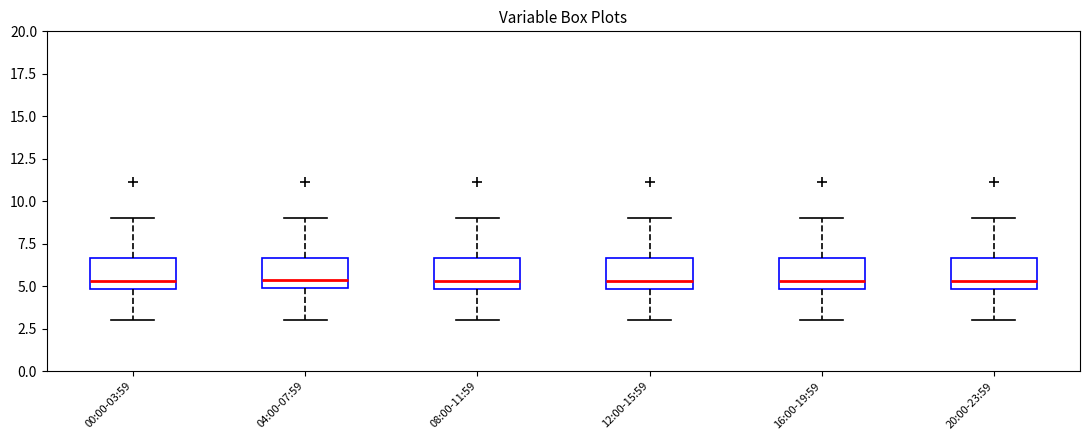

Reading left to right, transcribe this box plot: for each box, give where its median line is, the range the box spans, and where its two whiskers end, as read against the y-axis. The values are not printed on the chart, so give them approximately, as read against the axis.

00:00-03:59: median 5.5, box 5.0 to 6.5, whiskers 3.0 to 9.0
04:00-07:59: median 5.5, box 5.0 to 6.5, whiskers 3.0 to 9.0
08:00-11:59: median 5.5, box 5.0 to 6.5, whiskers 3.0 to 9.0
12:00-15:59: median 5.5, box 5.0 to 6.5, whiskers 3.0 to 9.0
16:00-19:59: median 5.5, box 5.0 to 6.5, whiskers 3.0 to 9.0
20:00-23:59: median 5.5, box 5.0 to 6.5, whiskers 3.0 to 9.0